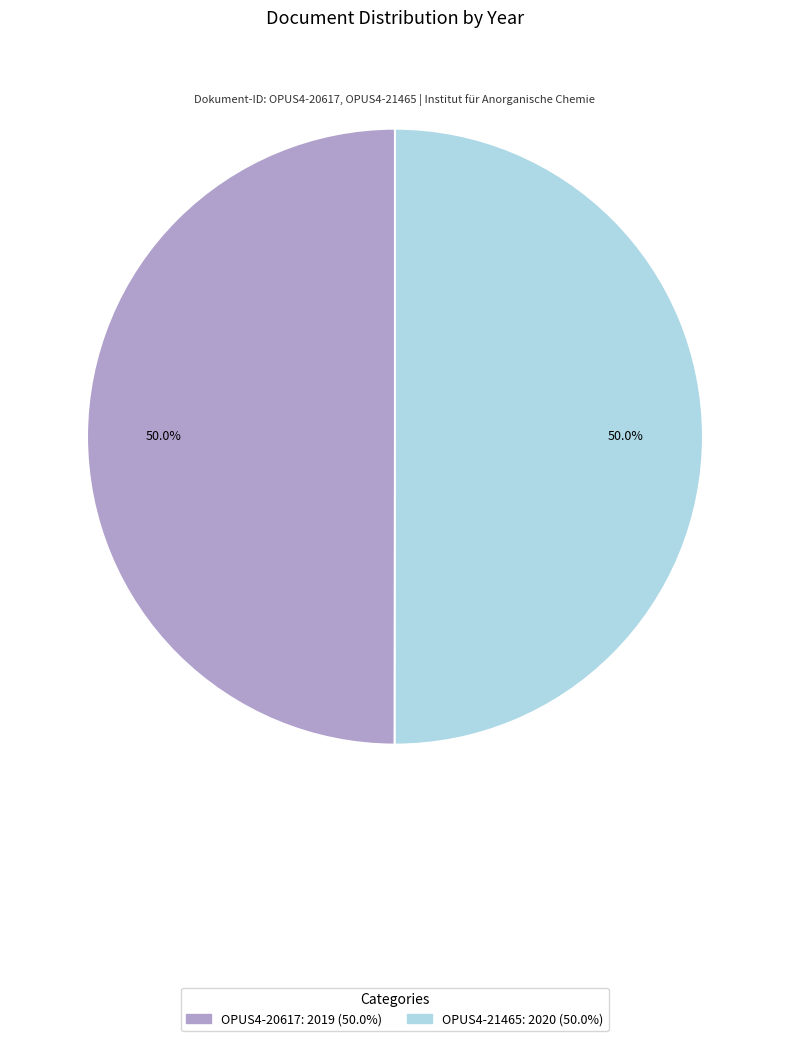

The OPUS4-20617 slice represents 60% of the pie. True or false?

False